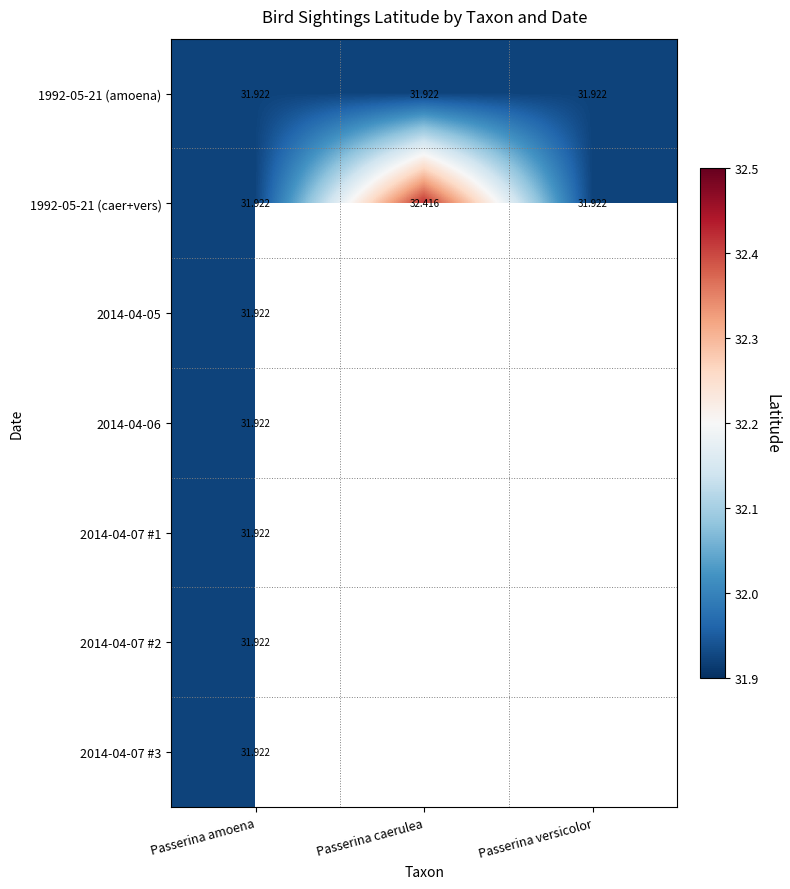

At Passerina amoena, list the series in order from largest to smallest.

1992-05-21 (amoena), 1992-05-21 (caer+vers), 2014-04-05, 2014-04-06, 2014-04-07 #1, 2014-04-07 #2, 2014-04-07 #3